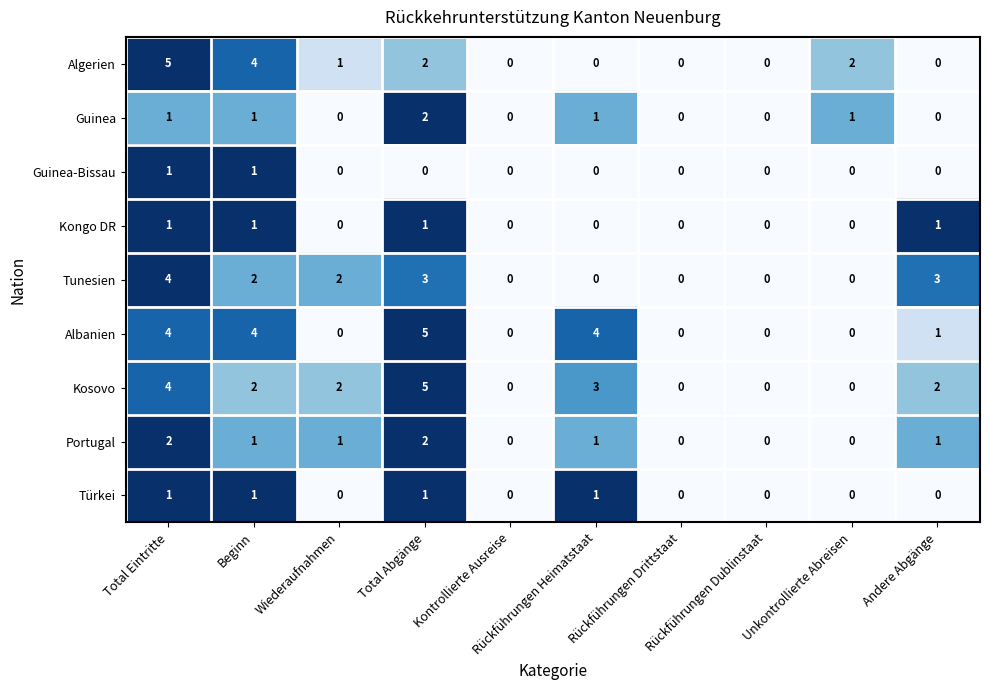

What is the maximum value for Kosovo?

5